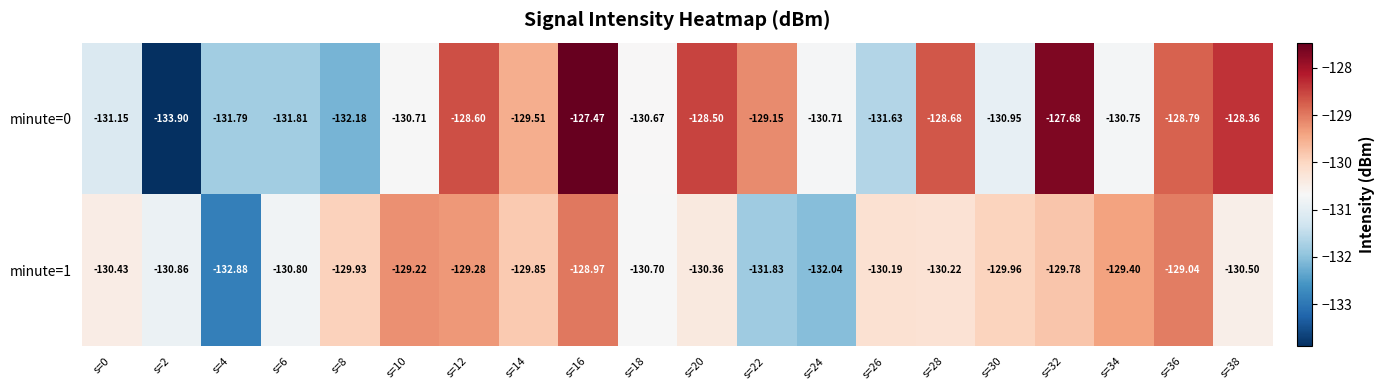

Is the value of minute=0 at s=26 greater than the value of minute=1 at s=24?

Yes